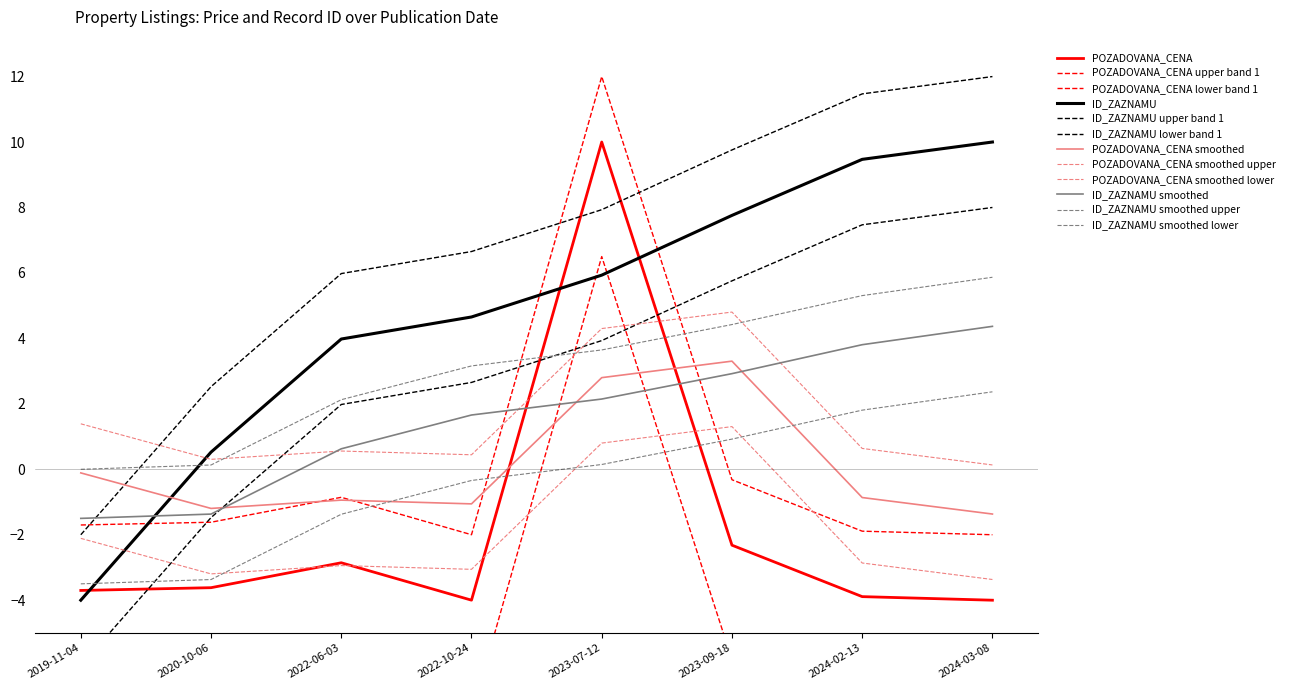

List the series in order of their overall mean, highest first.

ID_ZAZNAMU, POZADOVANA_CENA